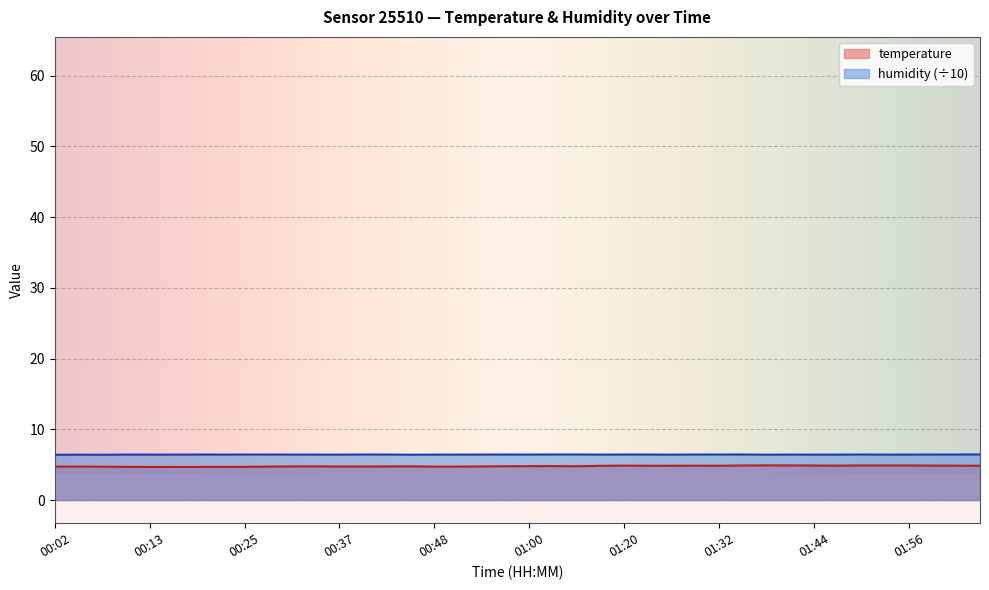

How many distinct data groups are displayed?

2